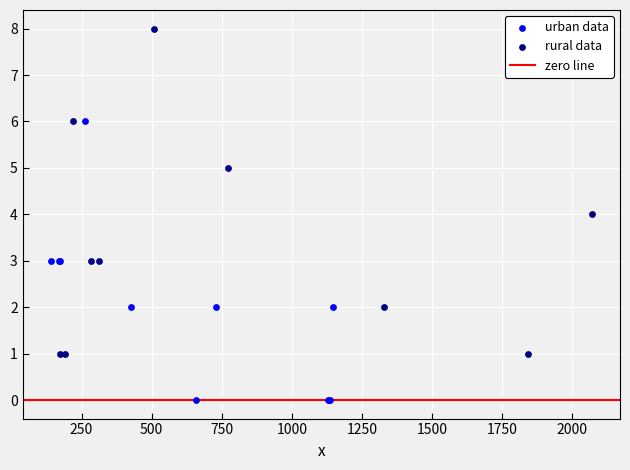

Which series has the largest Y range (max minus min)?

rural data